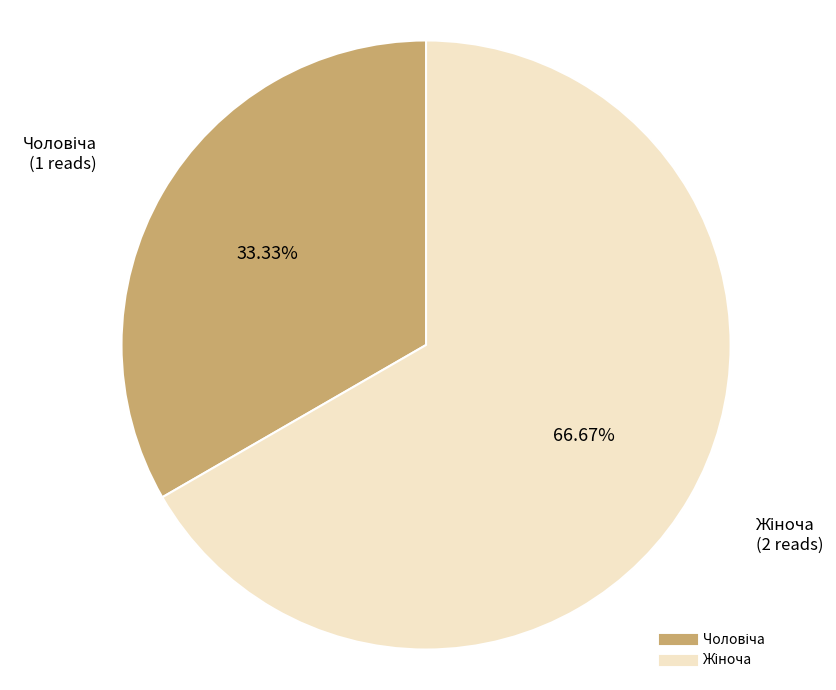

Is there any slice that represents more than half of the pie?

Yes